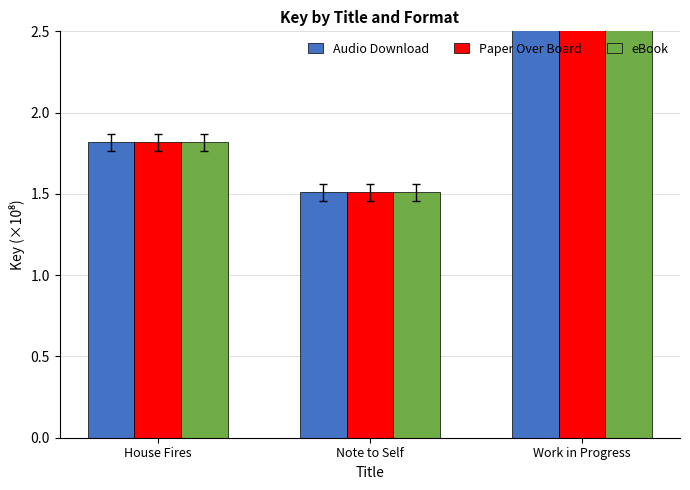

Is it true that Audio Download equals 8.1 at Work in Progress?

False